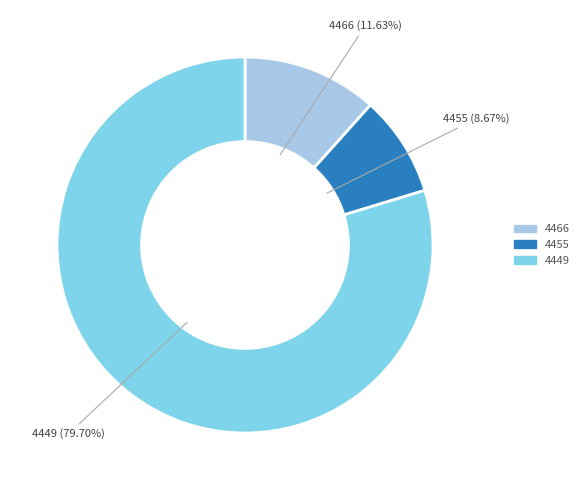

Which slice is the smallest?

4455